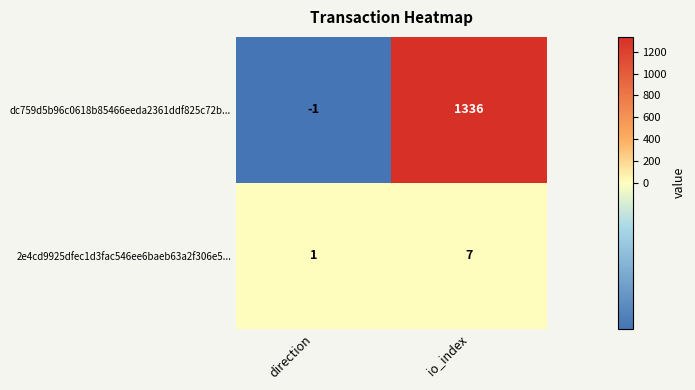

What is the average value of the 2e4cd9925dfec1d3fac546ee6baeb63a2f306e5... series?

4